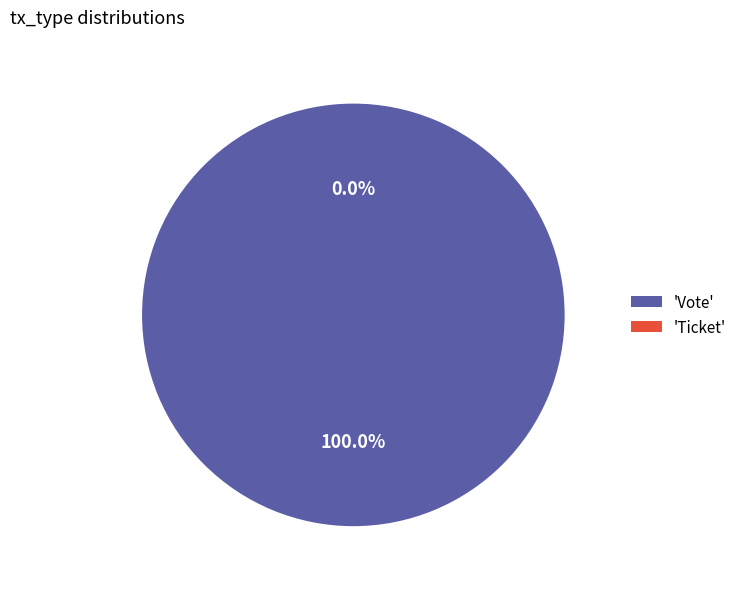

Rank the categories by value from lowest to highest.

Ticket, Vote